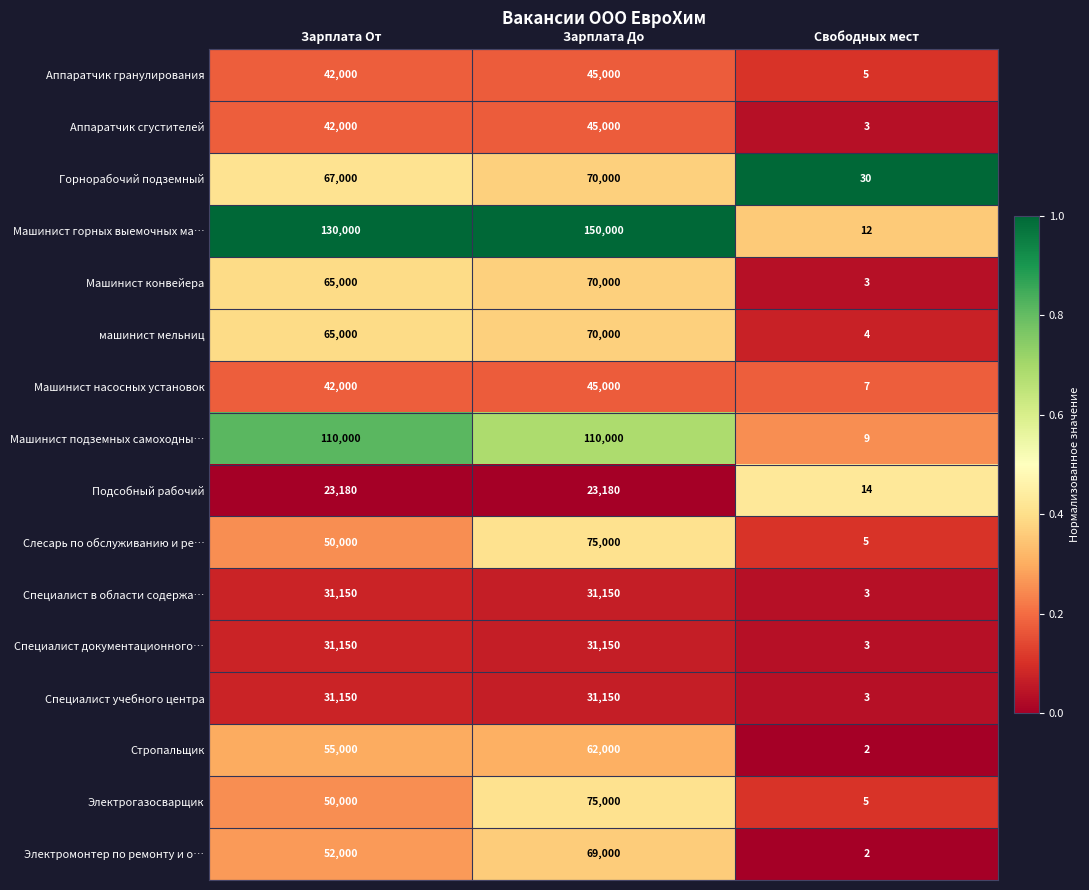

Which series has the largest range (max minus min)?

Машинист горных выемочных ма…